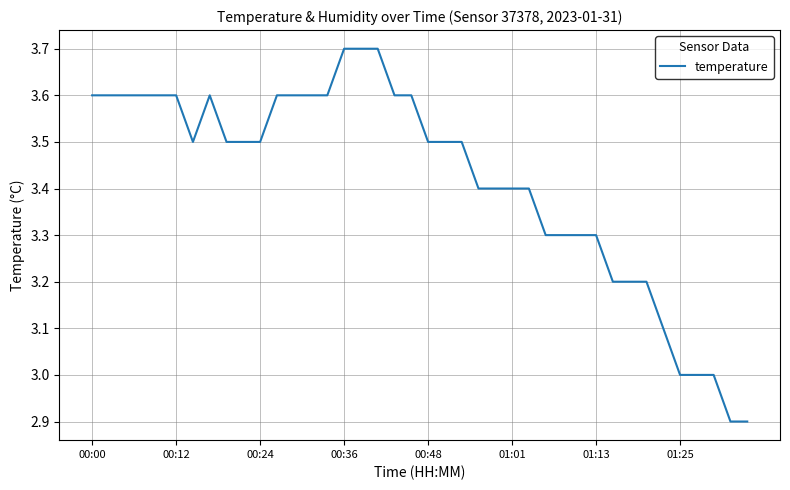

What is the difference between the maximum and minimum values?

0.8